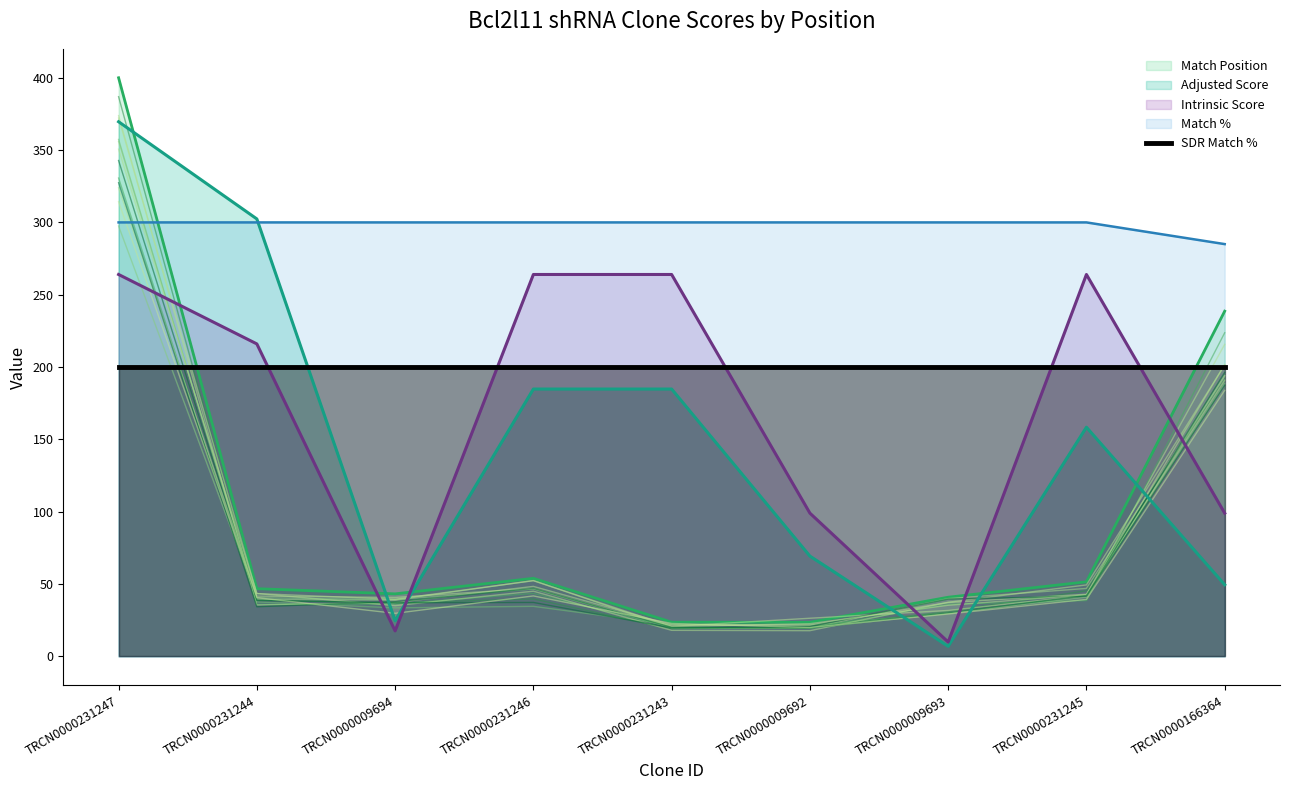

Which category has the highest value in the Match % series?

TRCN0000231247